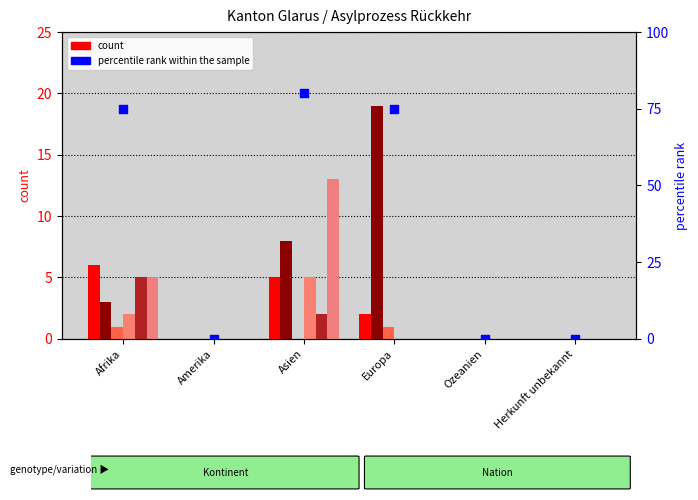

At how many categories does at least one series exceed 5?

3